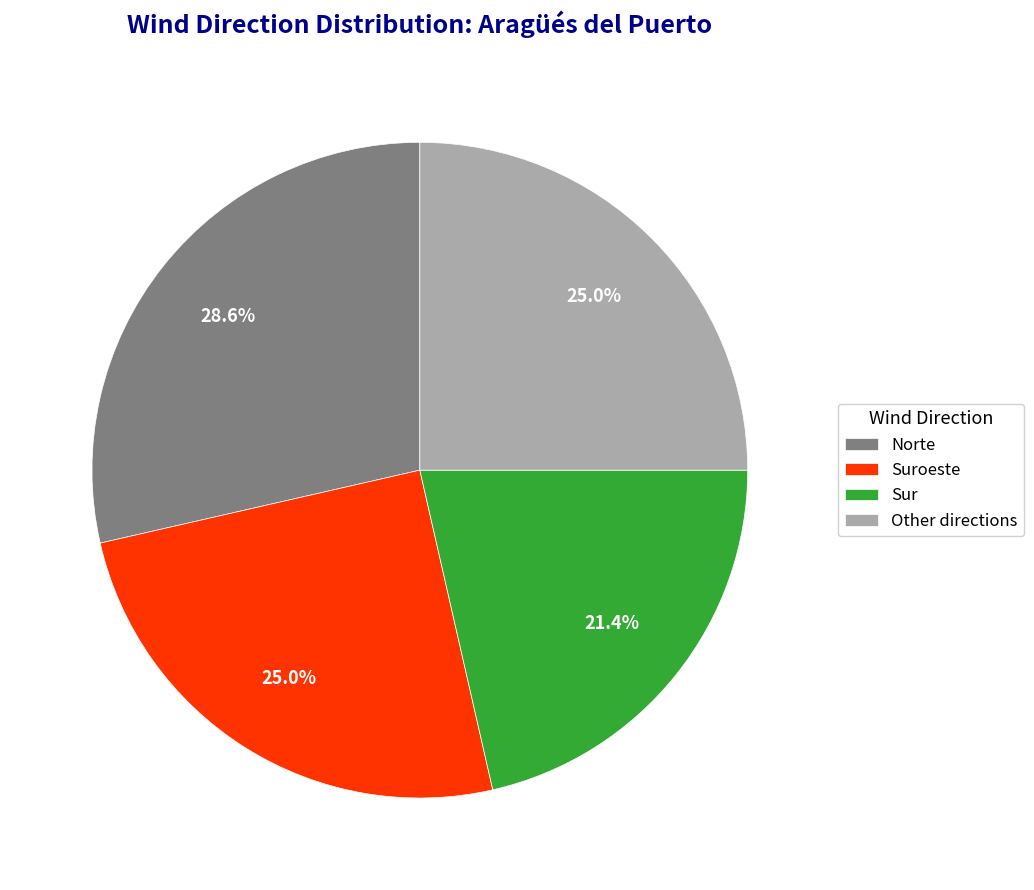

What percentage is the Sur slice, to the nearest percent?

21%